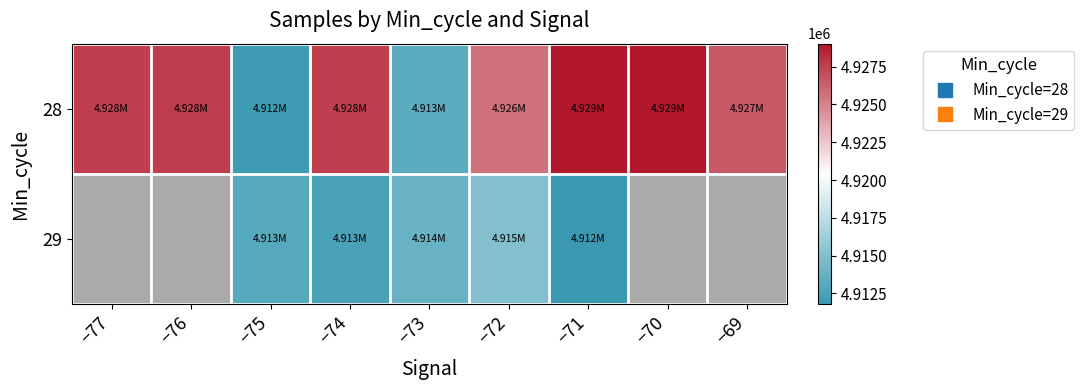

Which has a higher value, −73 or −72?

−72